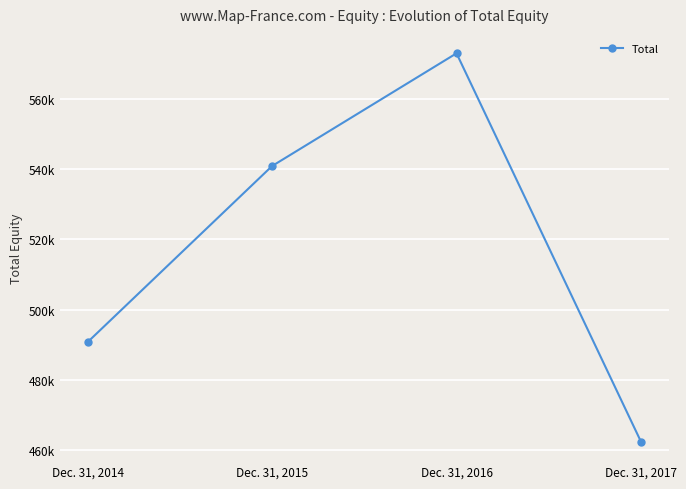

The chart shows a value of 220362 at Dec. 31, 2016. True or false?

False